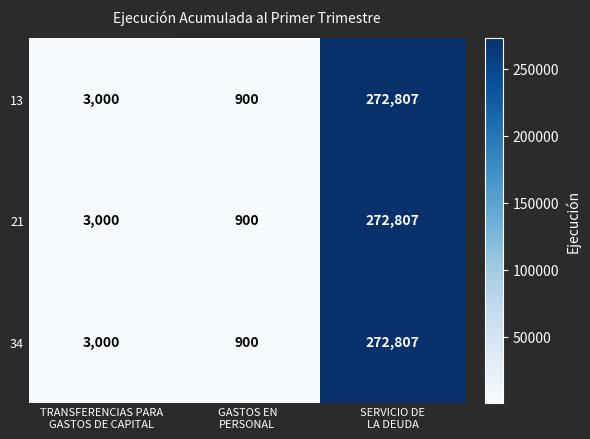

What is the maximum value shown in the chart?

272807